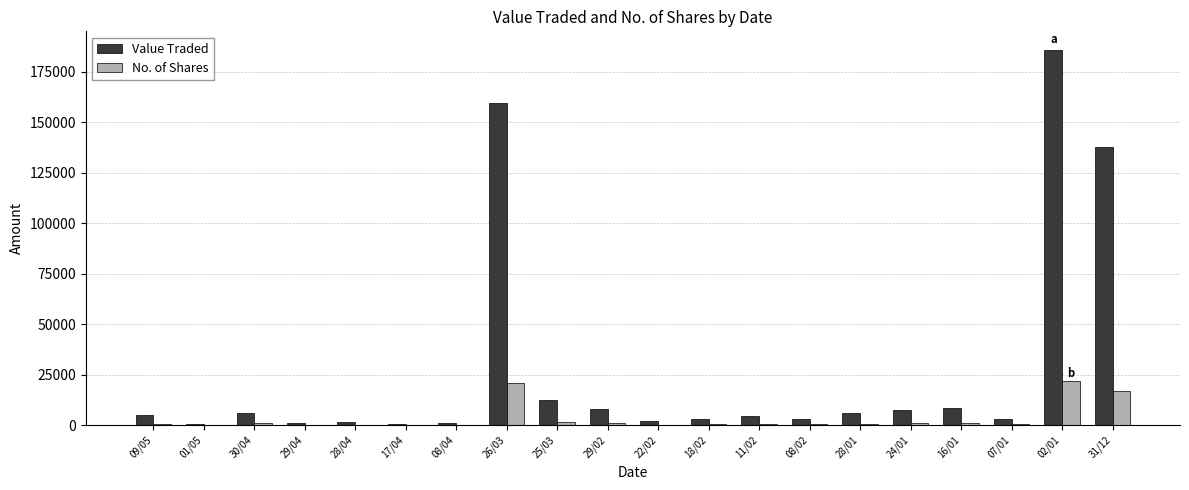

What is the sum of all No. of Shares values?

69160